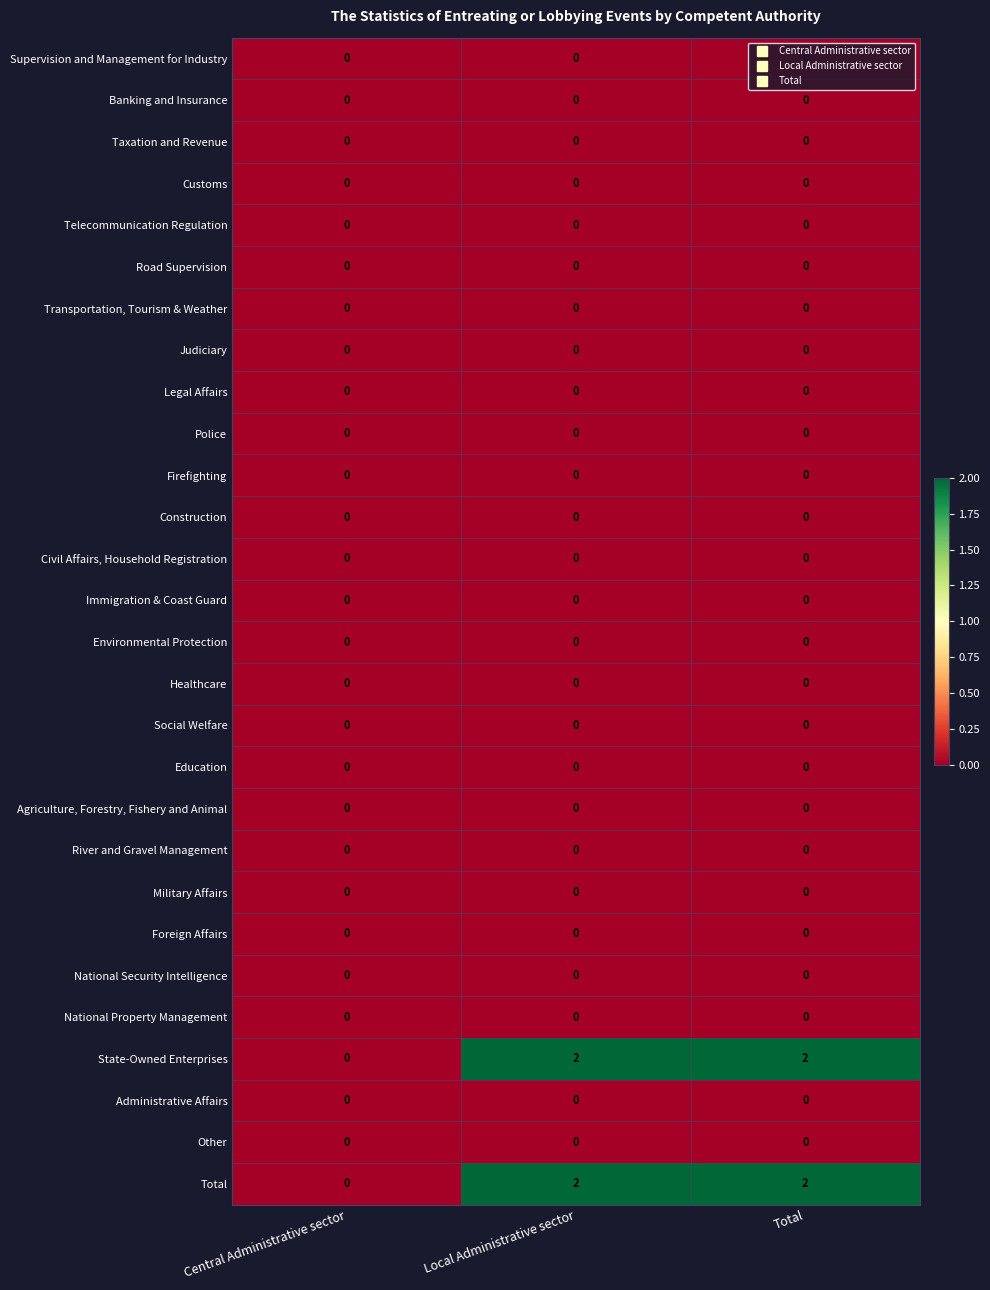

What is the maximum value shown in the chart?

2